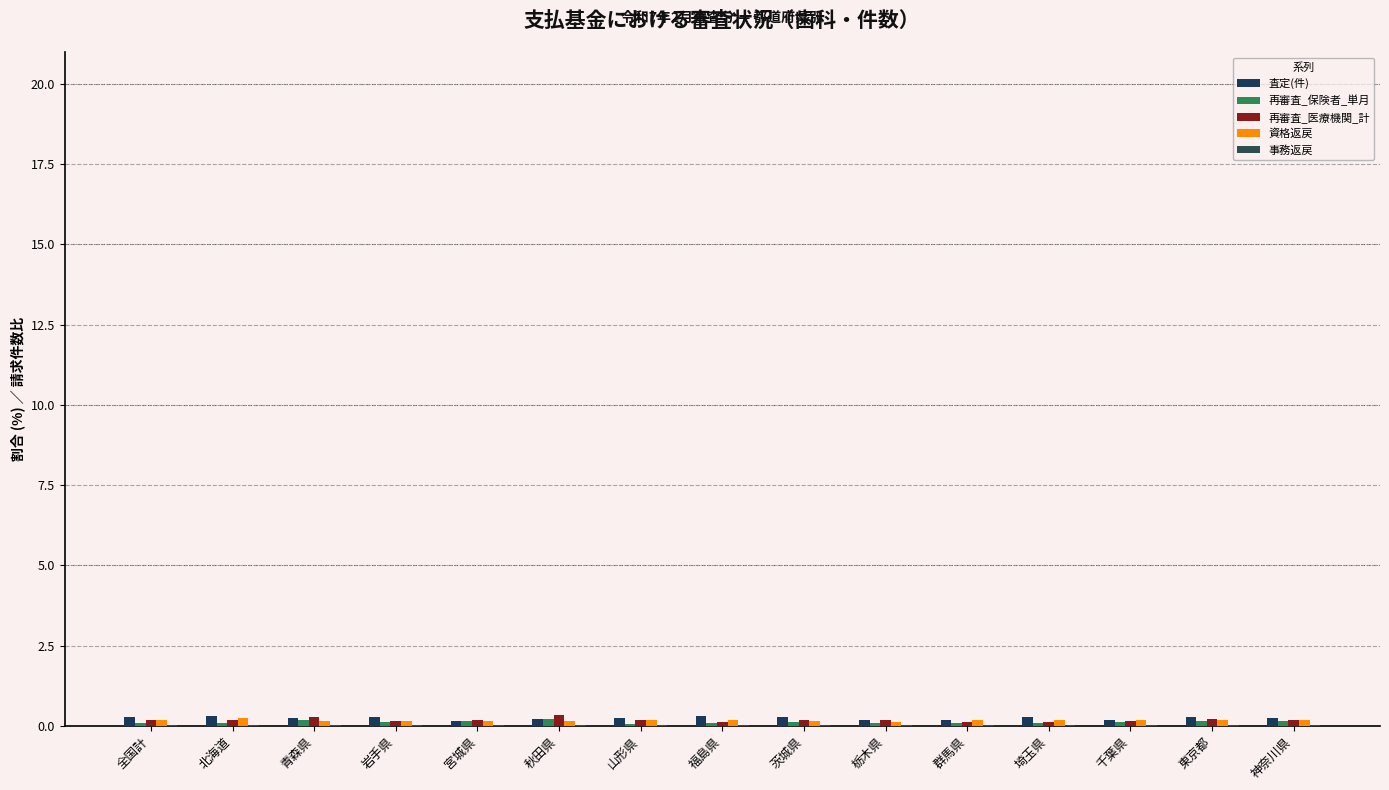

What is the maximum value shown in the chart?

0.3